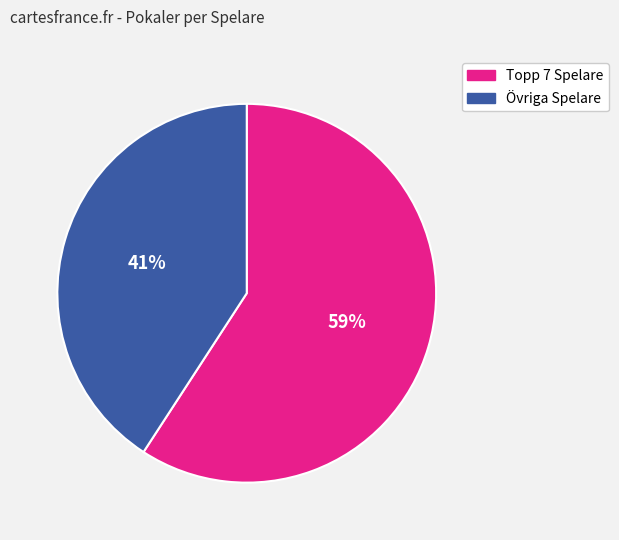

Is there any slice that represents more than half of the pie?

Yes